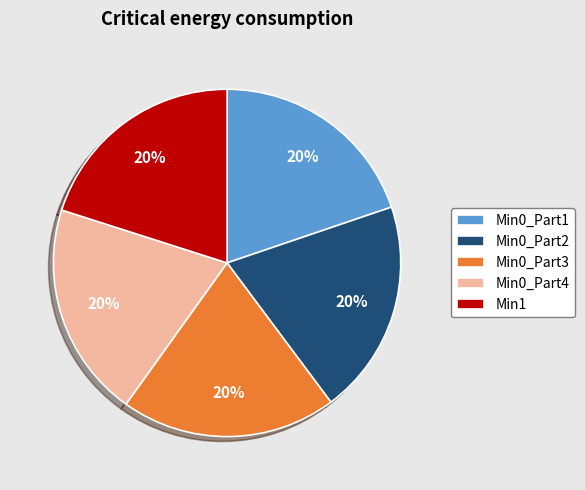

To the nearest percent, what portion does Min0_Part2 represent?

20%